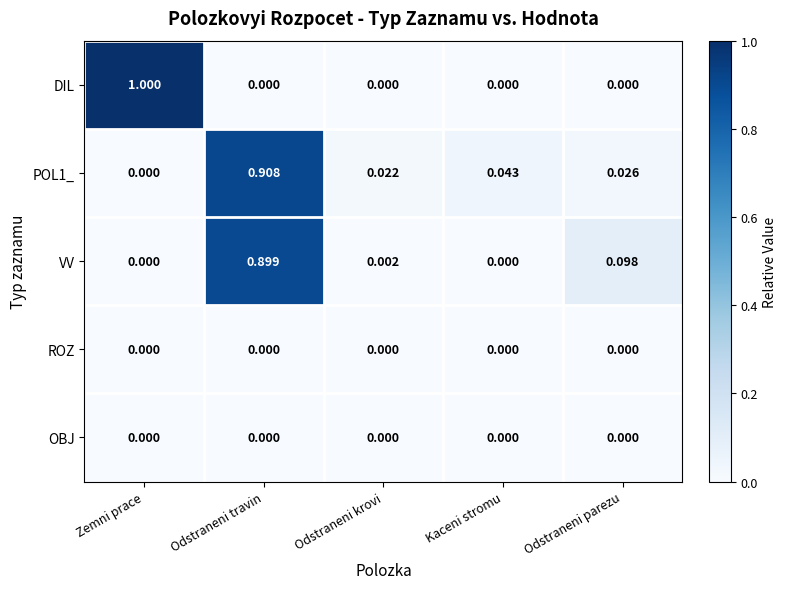

Is the value of OBJ at Odstraneni parezu greater than the value of DIL at Zemni prace?

No